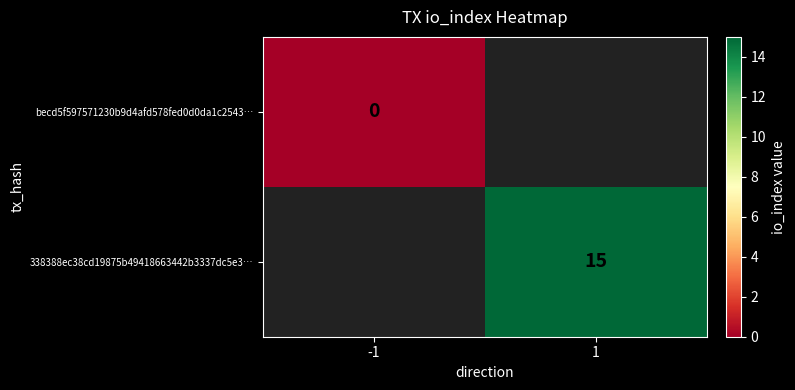

How many categories are shown in the chart?

2